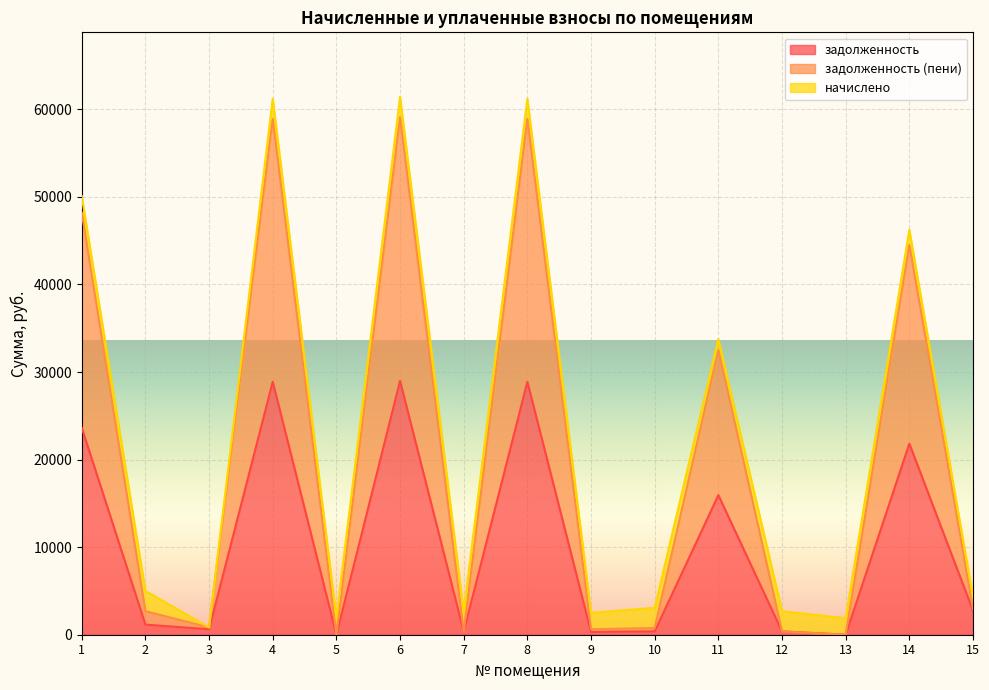

What is the maximum value for задолженность?

28981.5